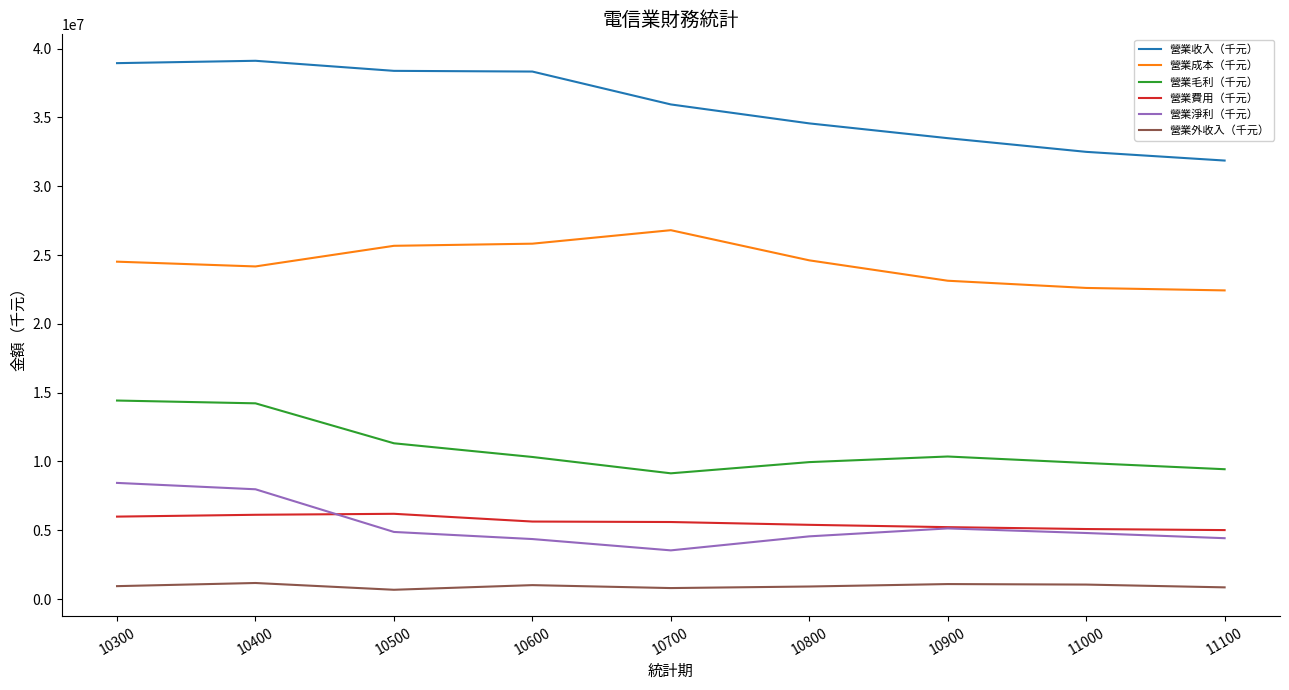

What is the spread (max minus min) of values at 10300?

38007471.6